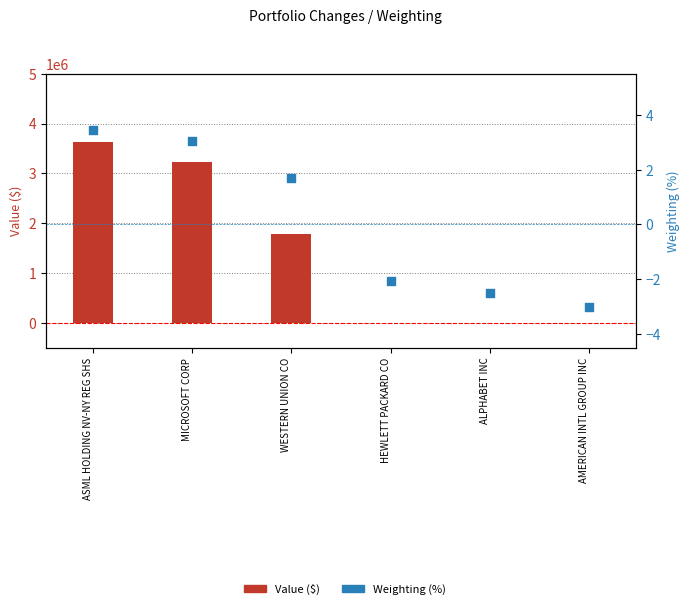

What is the total value across all series at HEWLETT PACKARD CO?

-2.1